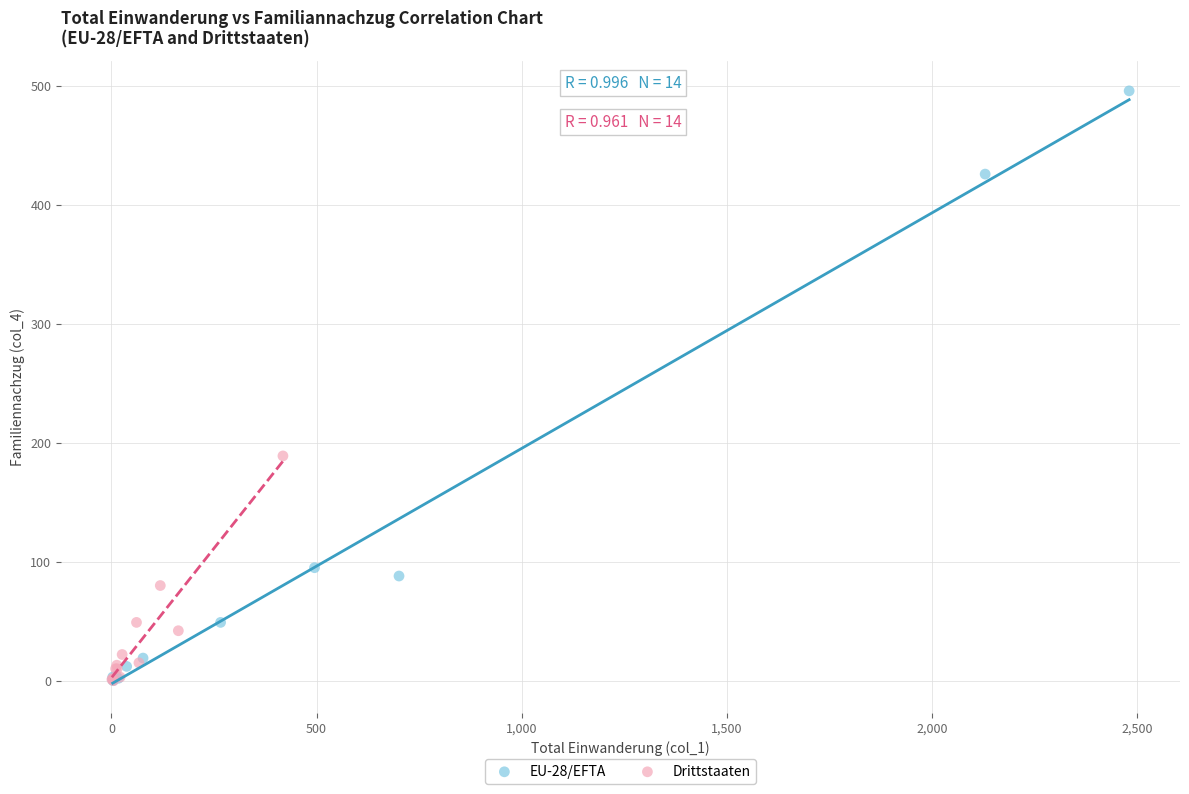

Which series contains the highest Y value?

EU-28/EFTA